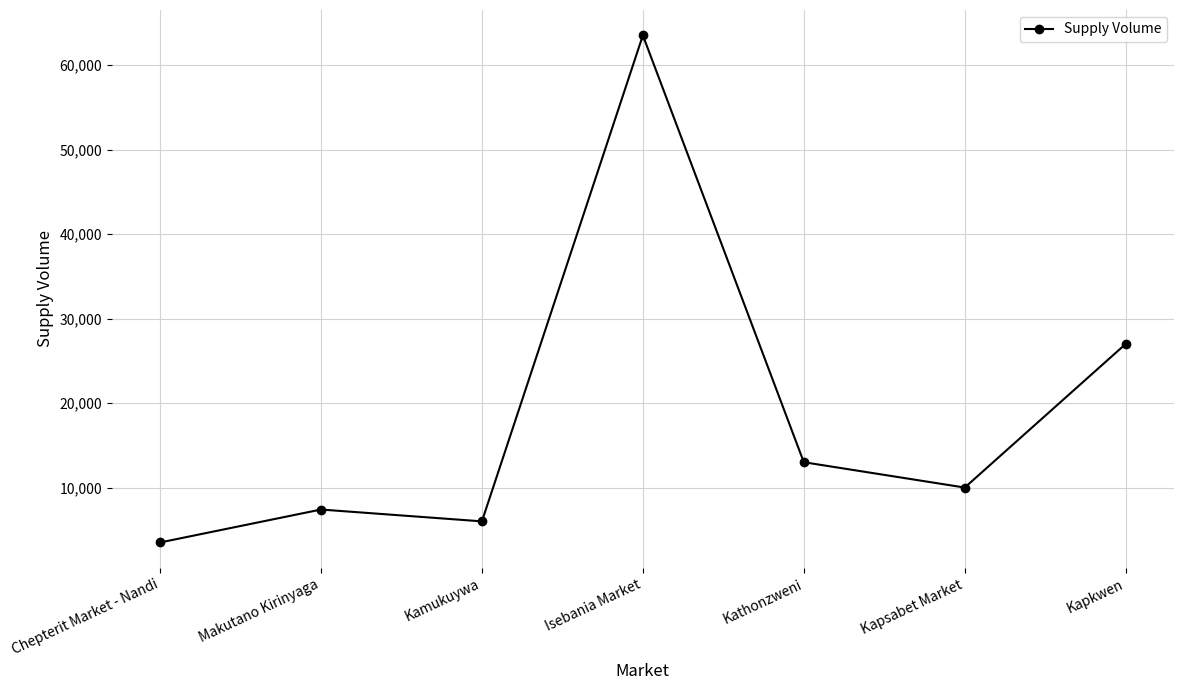

What is the change in value from Makutano Kirinyaga to Kamukuywa?

-1400